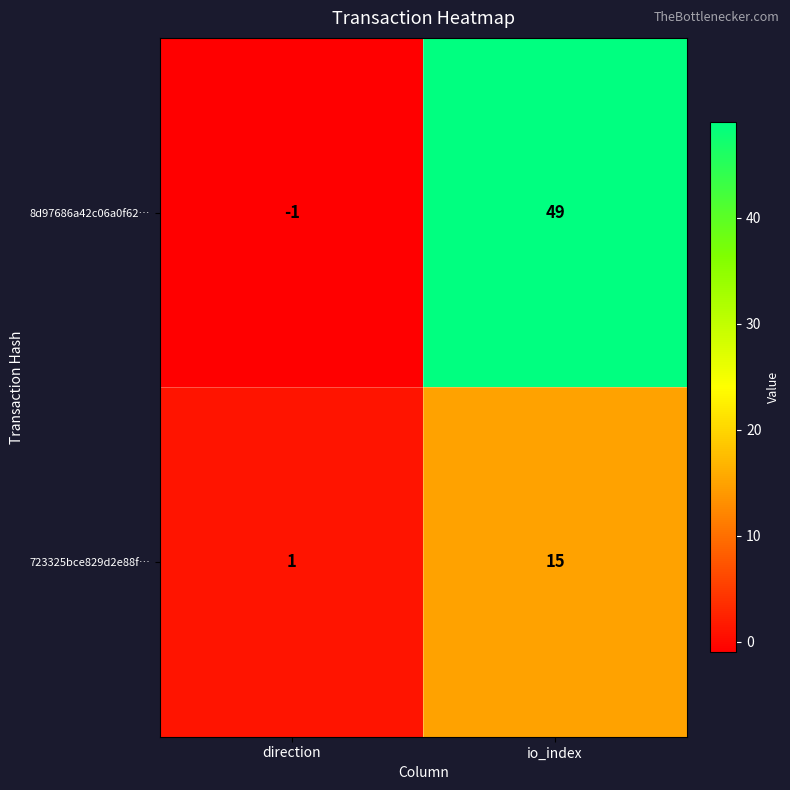

Rank the categories by 8d97686a42c06a0f62… value from lowest to highest.

direction, io_index